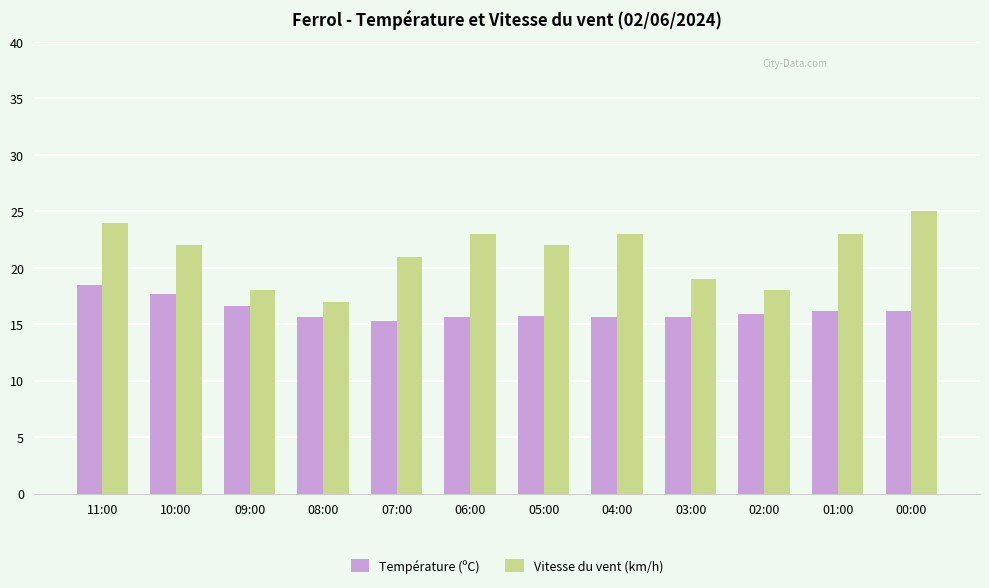

What is the smallest value displayed?

15.3